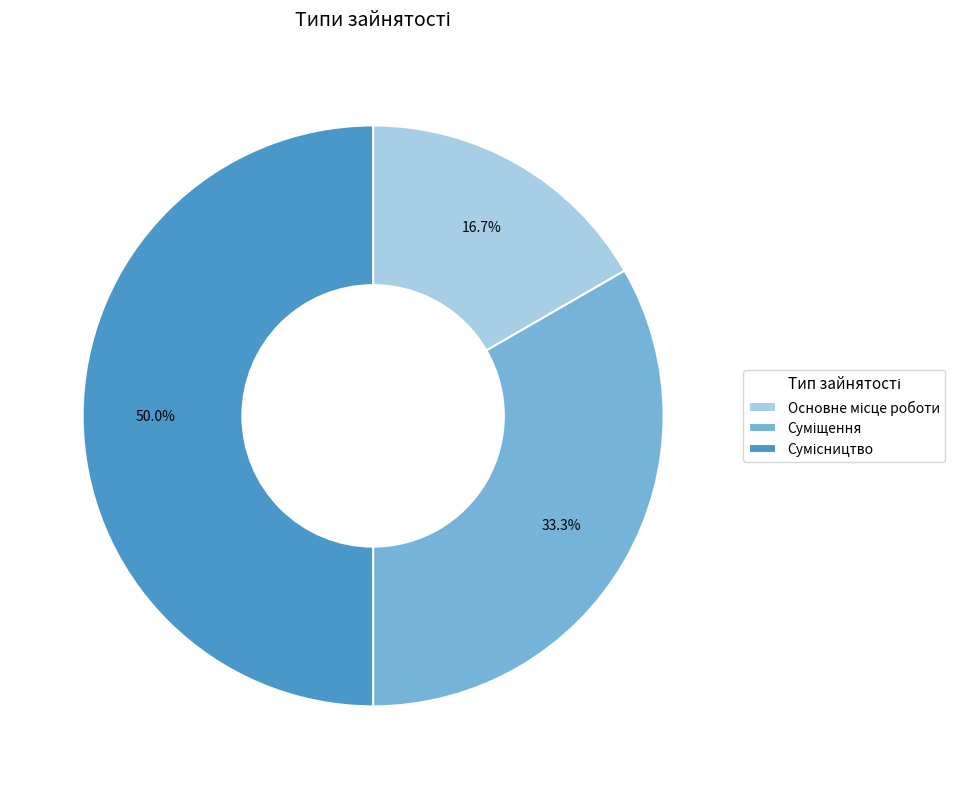

Count the number of slices in the pie.

3